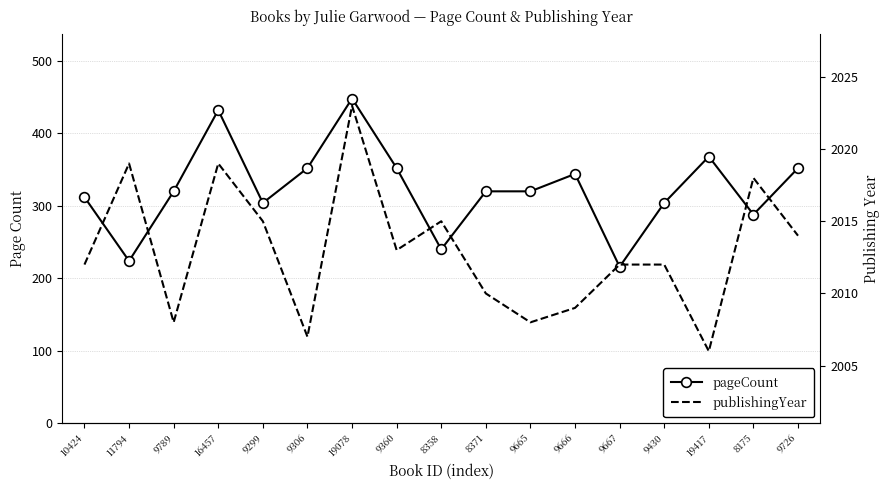

Is the value of pageCount at 9665 greater than the value of publishingYear at 9360?

No